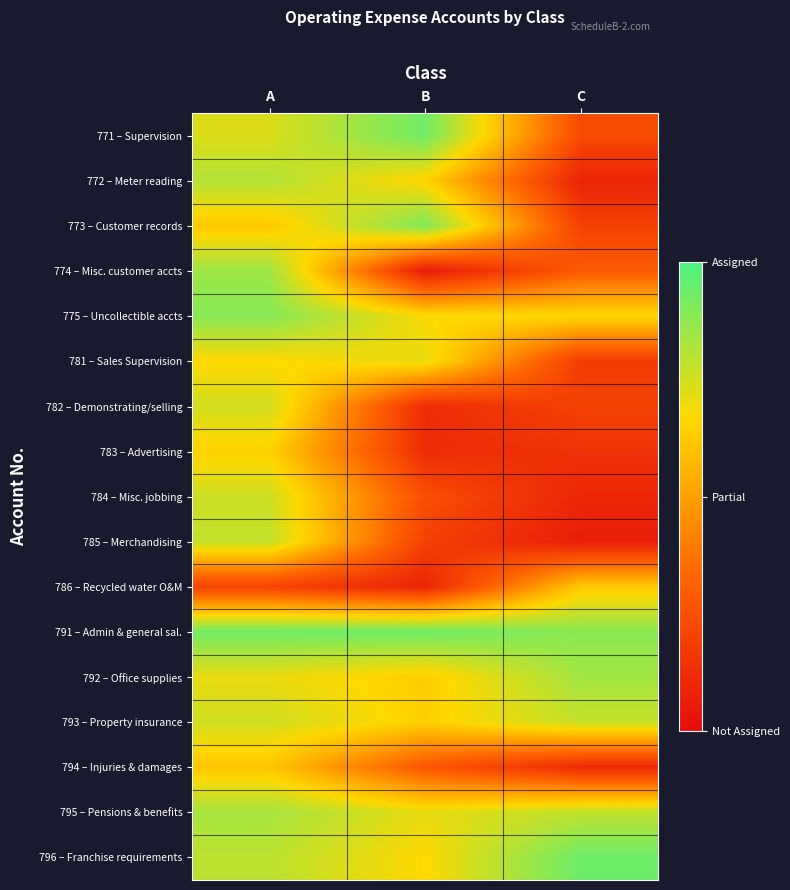

At which category is the sum across all series the highest?

A